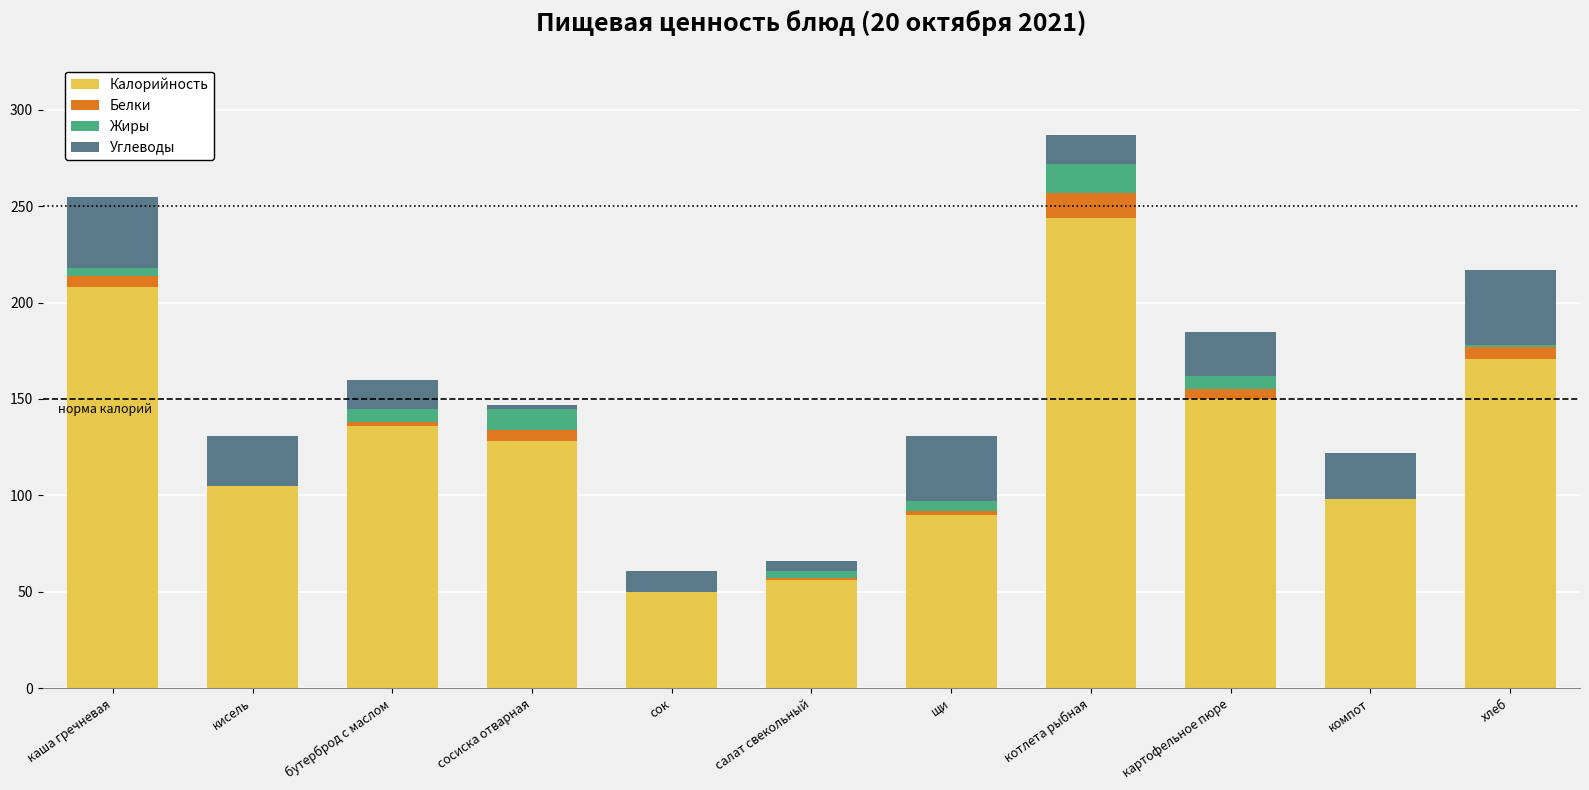

What is the highest value of the Калорийность series?

244